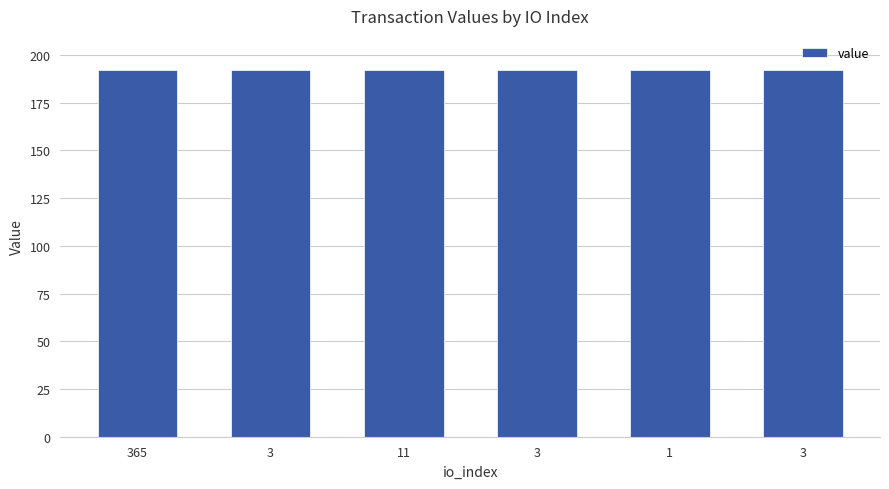

Between 11 and 3, which is larger?

11